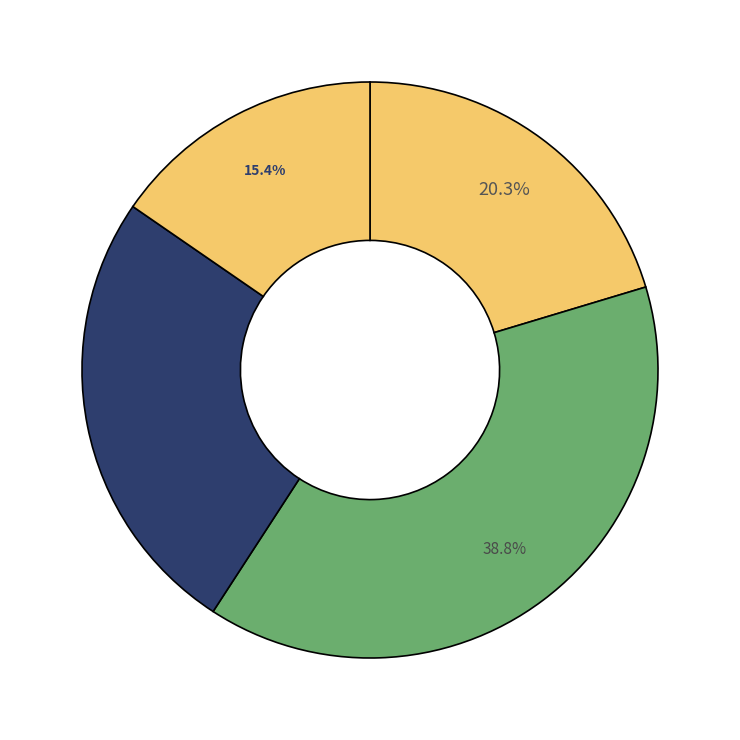

How many slices are in this pie chart?

4